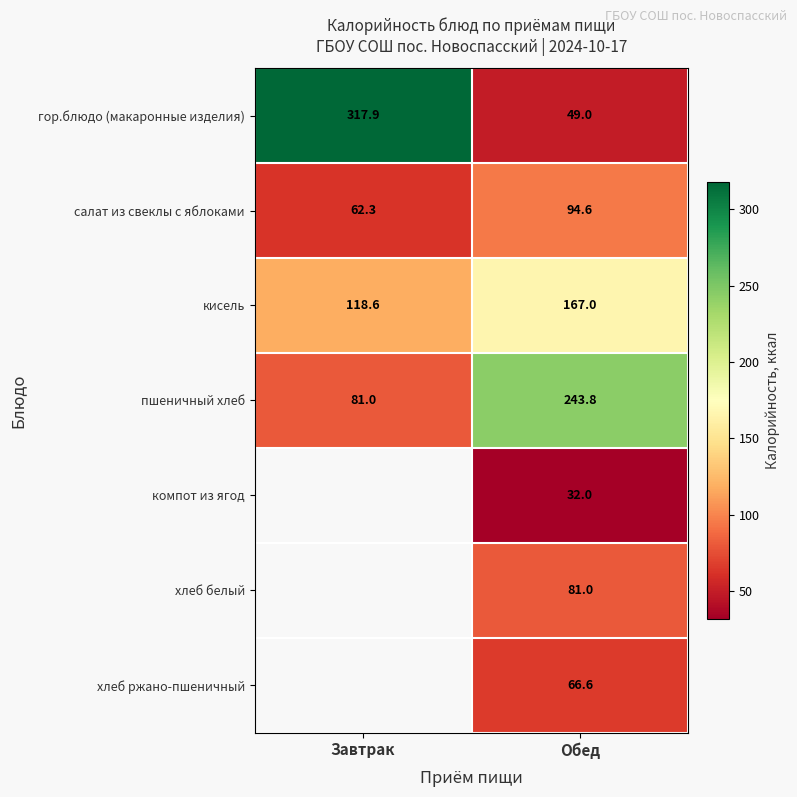

At how many categories does at least one series exceed 156?

2